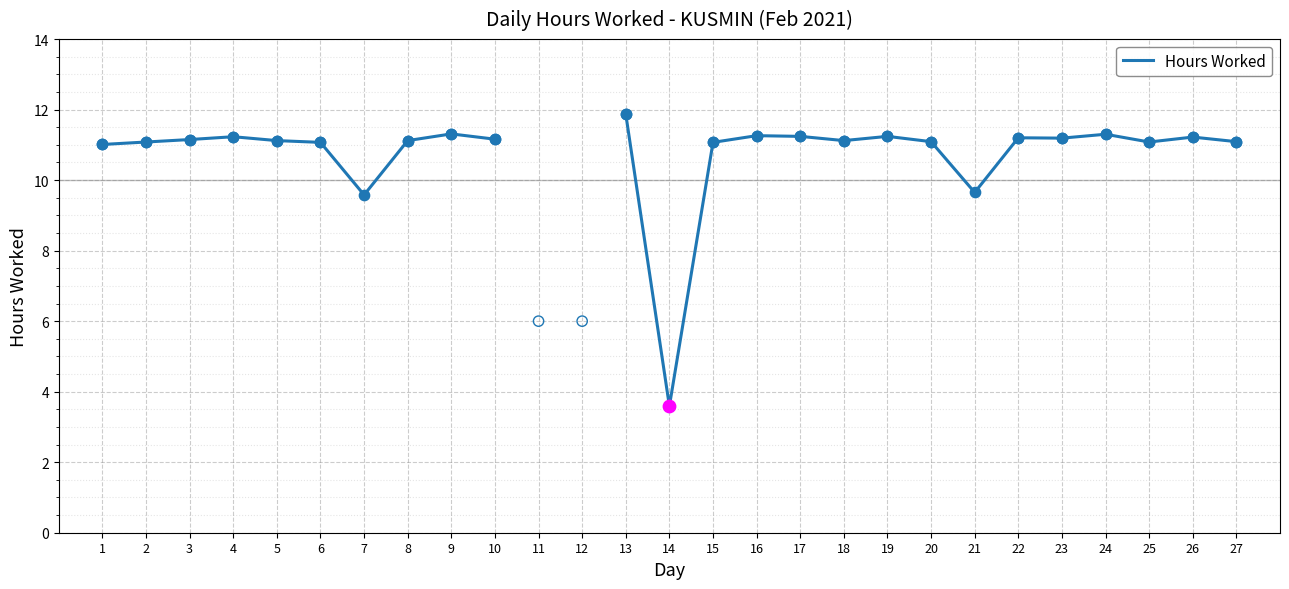

Approximately how many times larger is the value at 1 compared to 23?

1.0